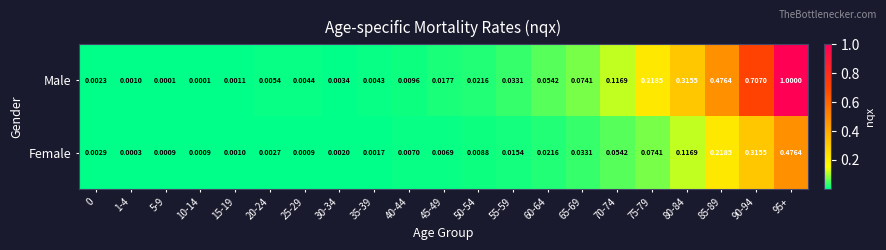

Which series has the largest total across all categories?

Male